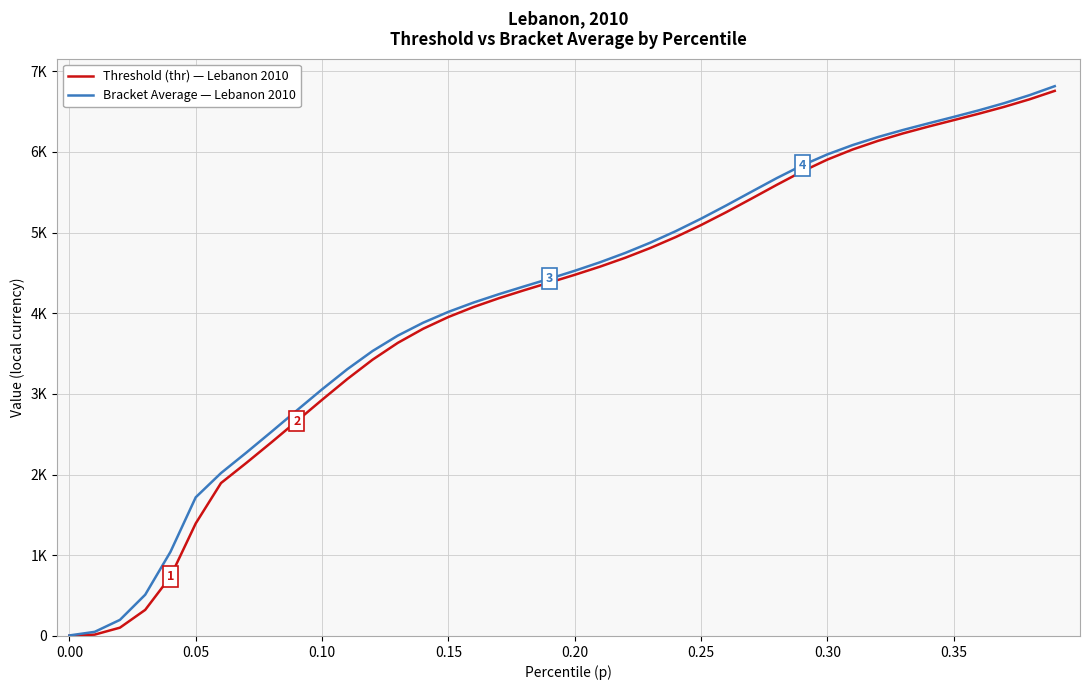

What are all the series names shown in the legend?

Threshold (thr) — Lebanon 2010, Bracket Average — Lebanon 2010